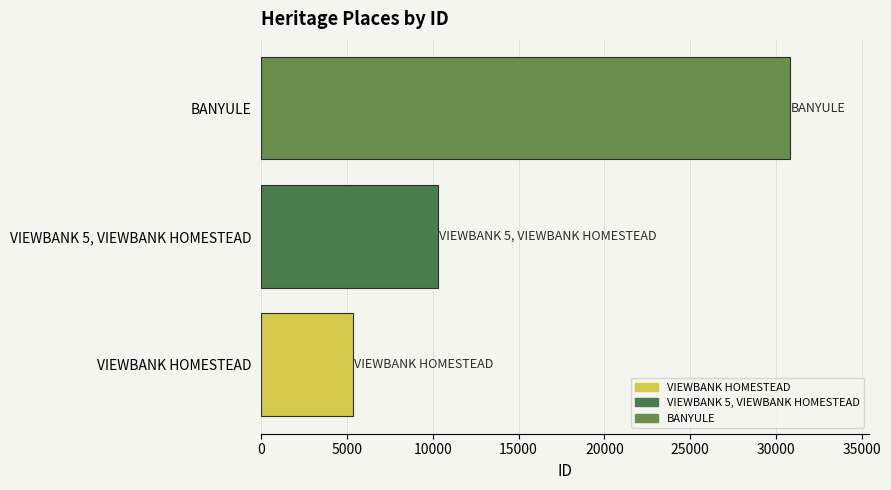

What is the ratio of the value at VIEWBANK 5, VIEWBANK HOMESTEAD to the value at VIEWBANK HOMESTEAD?

1.9